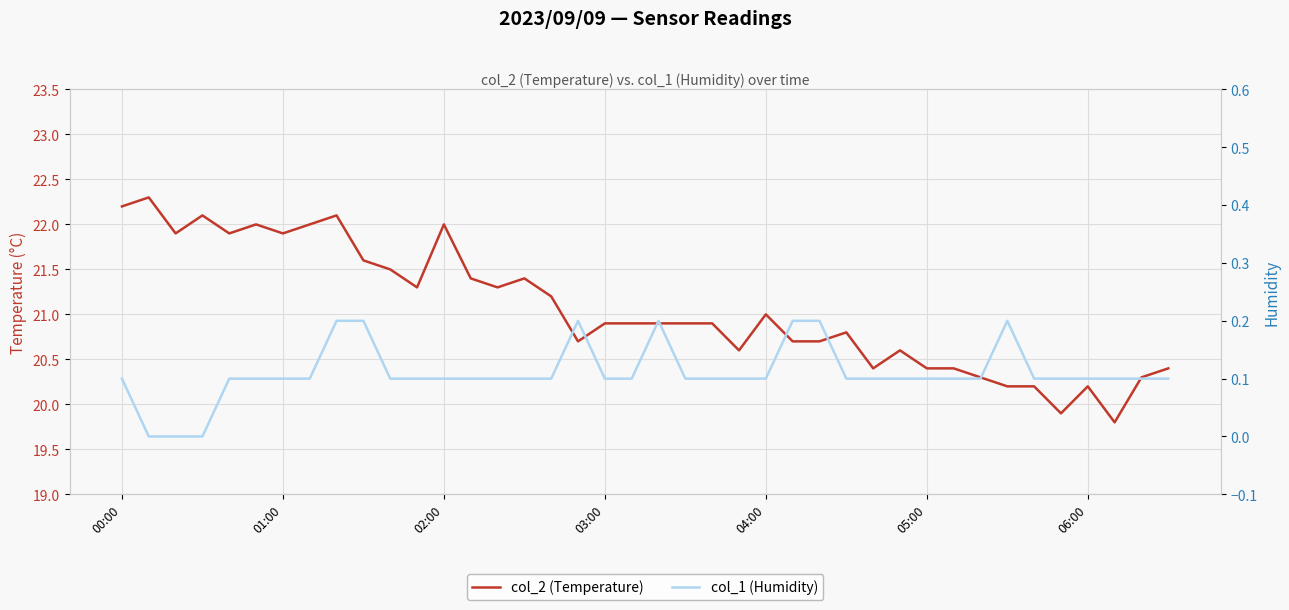

At how many categories does at least one series exceed 19?

40